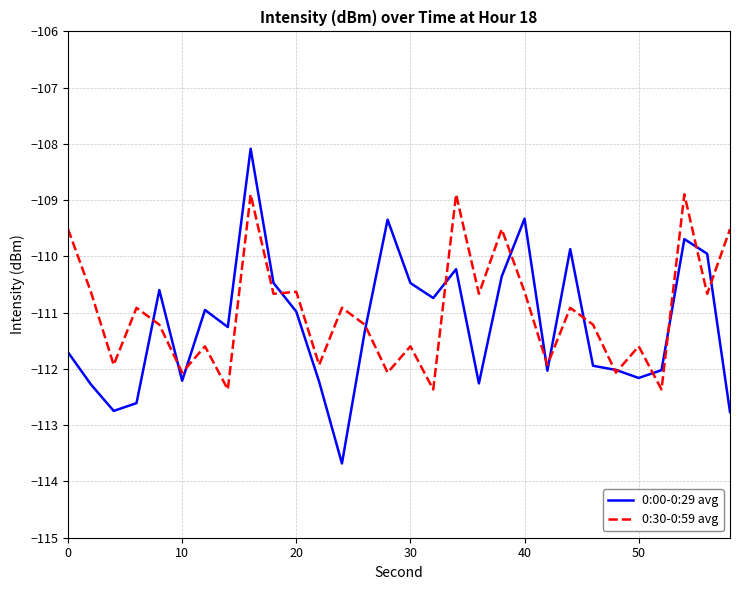

List the series in order of their peak value, lowest first.

0:30-0:59 avg, 0:00-0:29 avg